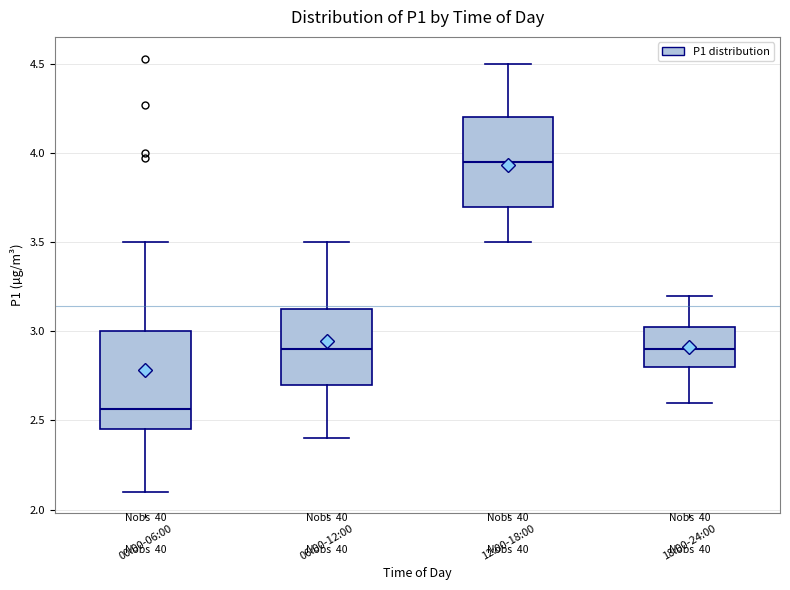

Which box's median line is the highest?

12:00-18:00